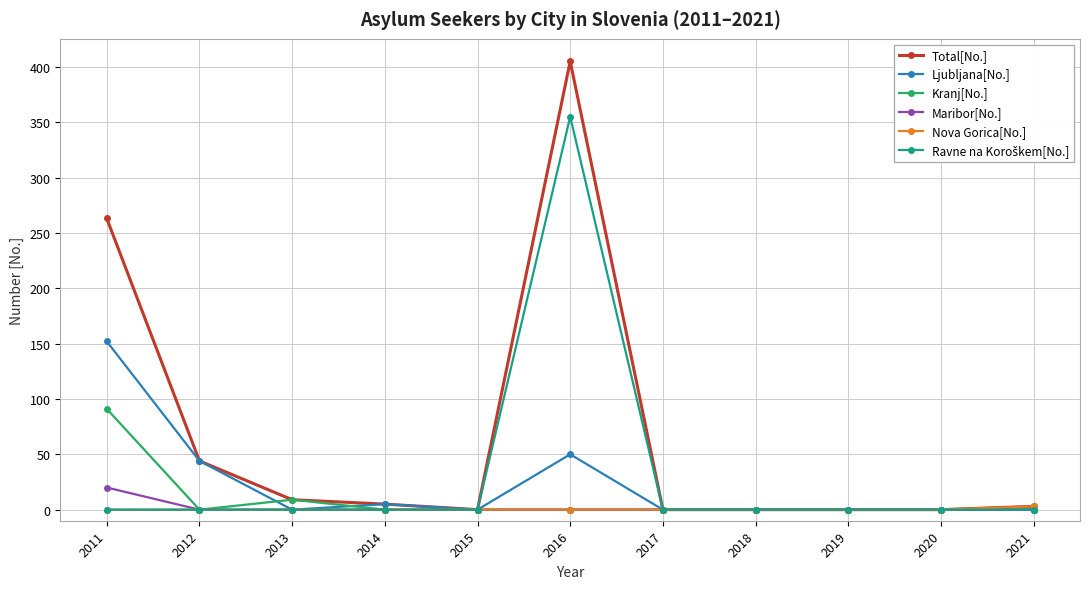

Is the value of Nova Gorica[No.] at 2015 greater than the value of Kranj[No.] at 2011?

No